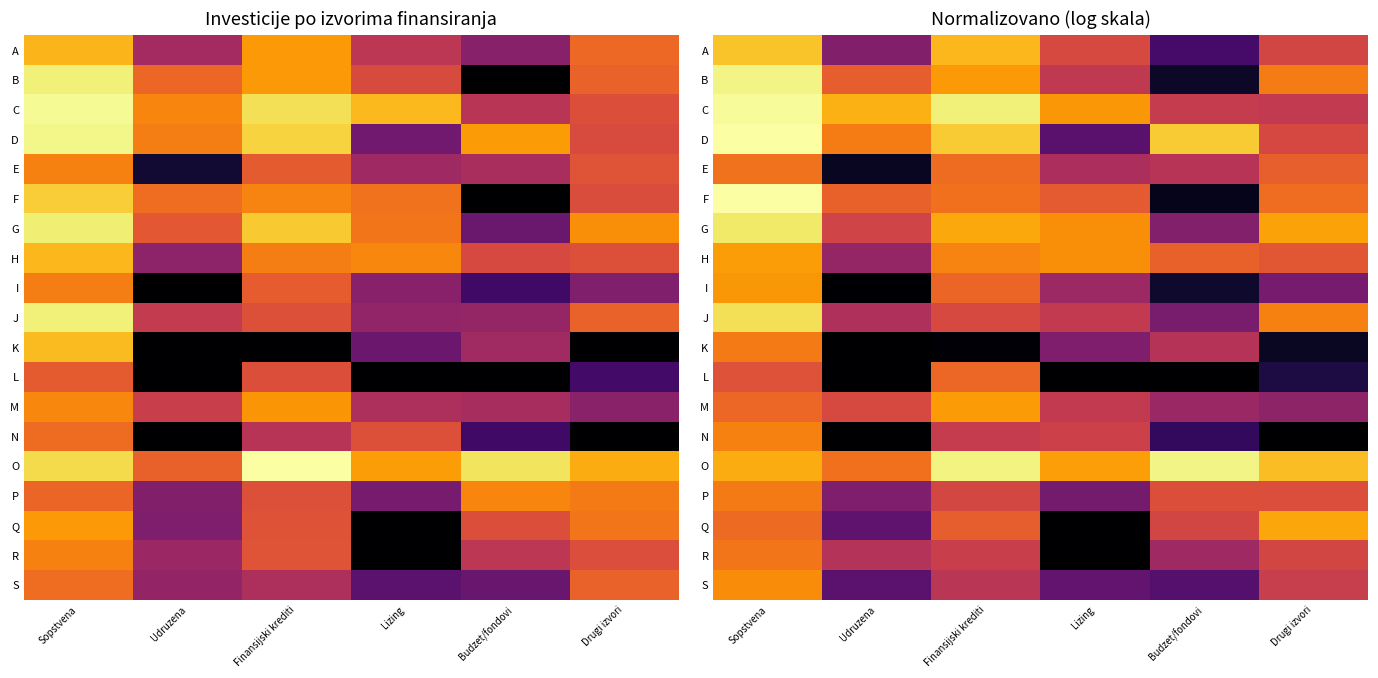

Which has a higher value, Lizing or Finansijski krediti?

Finansijski krediti